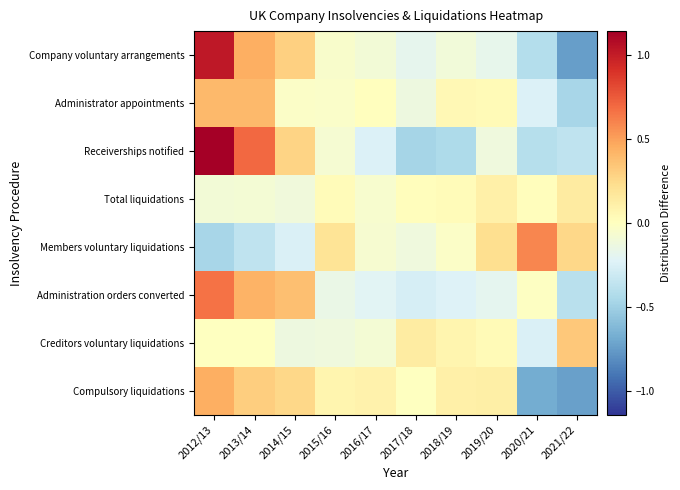

At 2014/15, list the series in order from smallest to largest.

Members voluntary liquidations, Creditors voluntary liquidations, Total liquidations, Administrator appointments, Compulsory liquidations, Receiverships notified, Company voluntary arrangements, Administration orders converted